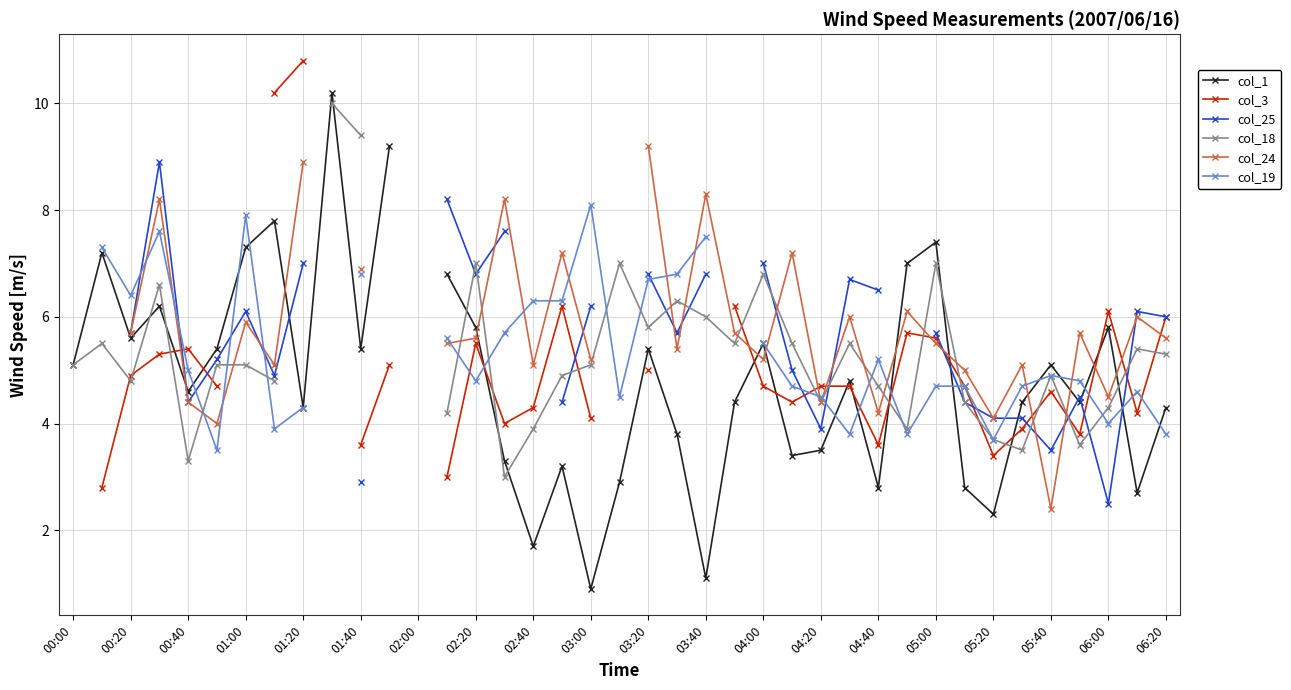

In col_25, how many points are higher than both neighbors (excluding endpoints)?

5